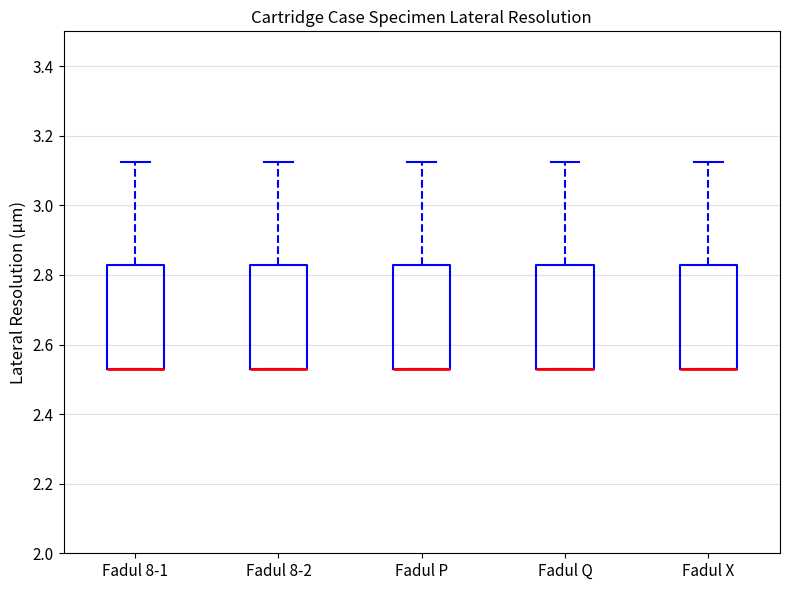

Reading left to right, transcribe this box plot: for each box, give where its median line is, the range the box spans, and where its two whiskers end, as read against the y-axis. The values are not printed on the chart, so give them approximately, as read against the axis.

Fadul 8-1: median 2.54 (drawn on the box's lower edge), box 2.54 to 2.82, whiskers 2.54 to 3.12
Fadul 8-2: median 2.54 (drawn on the box's lower edge), box 2.54 to 2.82, whiskers 2.54 to 3.12
Fadul P: median 2.54 (drawn on the box's lower edge), box 2.54 to 2.82, whiskers 2.54 to 3.12
Fadul Q: median 2.54 (drawn on the box's lower edge), box 2.54 to 2.82, whiskers 2.54 to 3.12
Fadul X: median 2.54 (drawn on the box's lower edge), box 2.54 to 2.82, whiskers 2.54 to 3.12